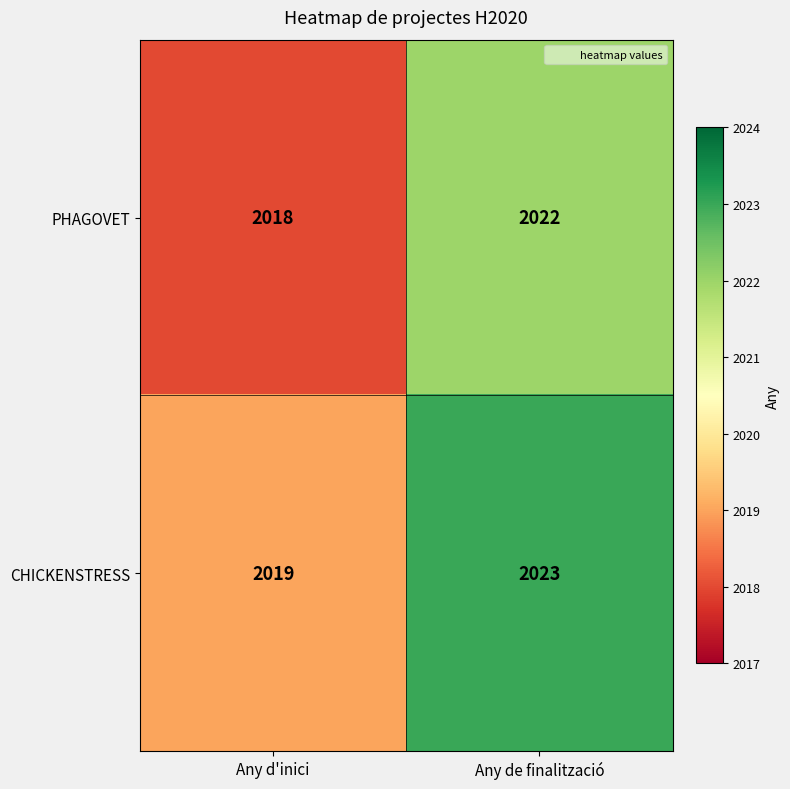

What is the approximate value of PHAGOVET at Any d'inici?

2018